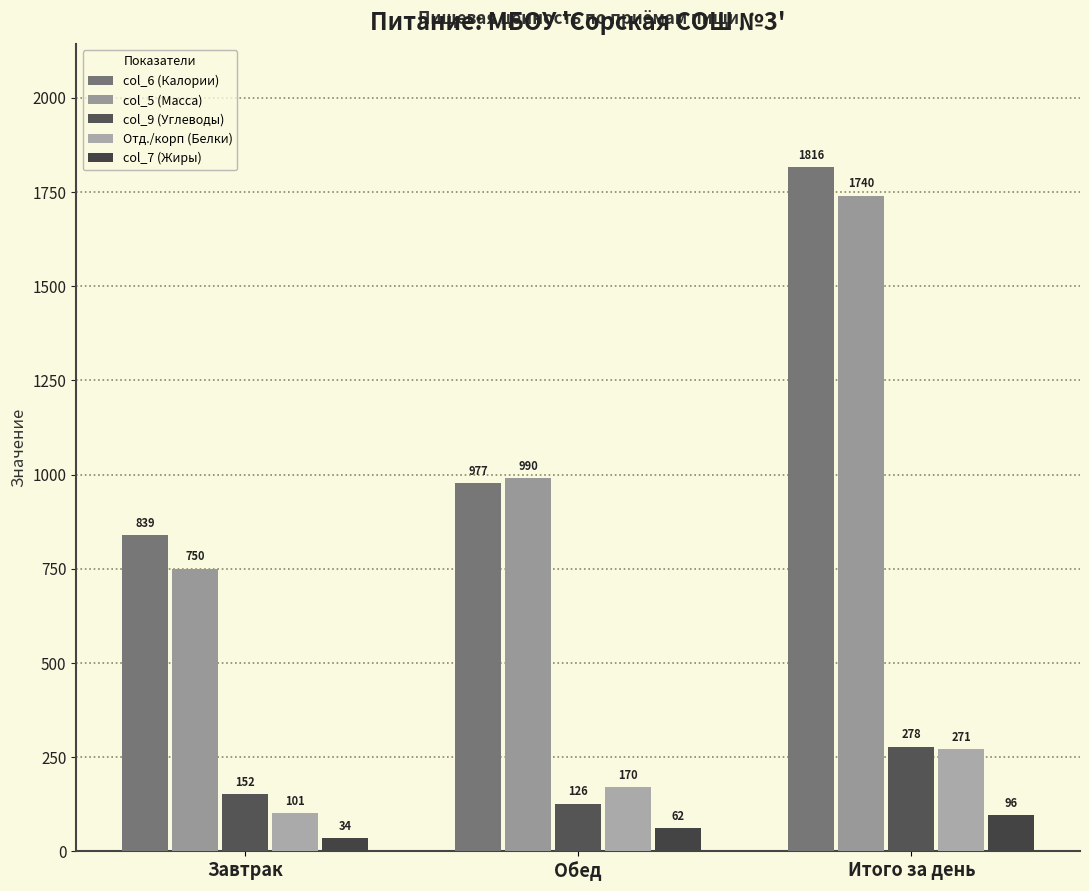

Which has a higher value, Завтрак or Обед?

Обед